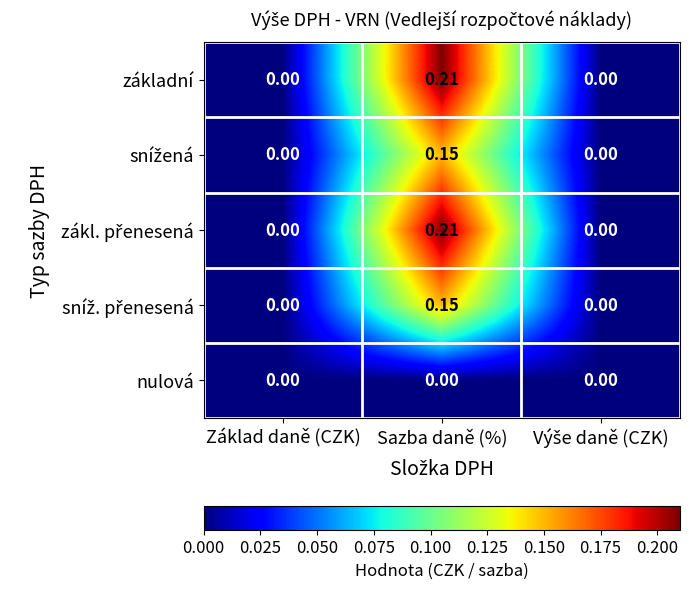

Which label corresponds to the largest value in the chart?

Sazba daně (%)